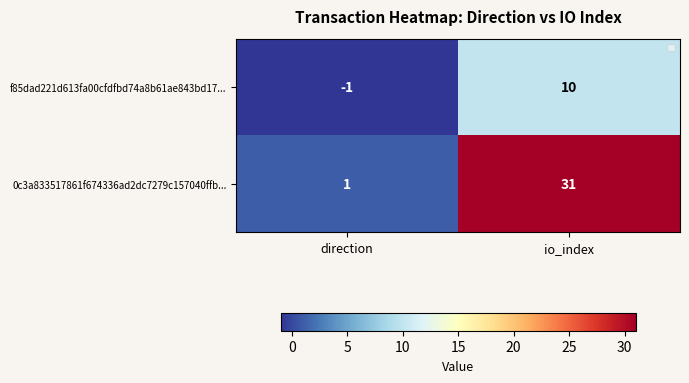

Which label corresponds to the smallest value in the chart?

direction